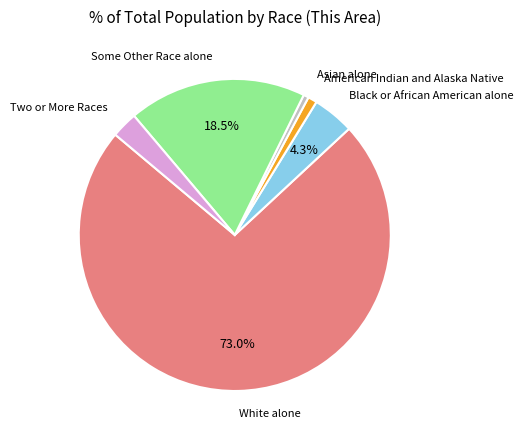

How many segments does this pie chart have?

6